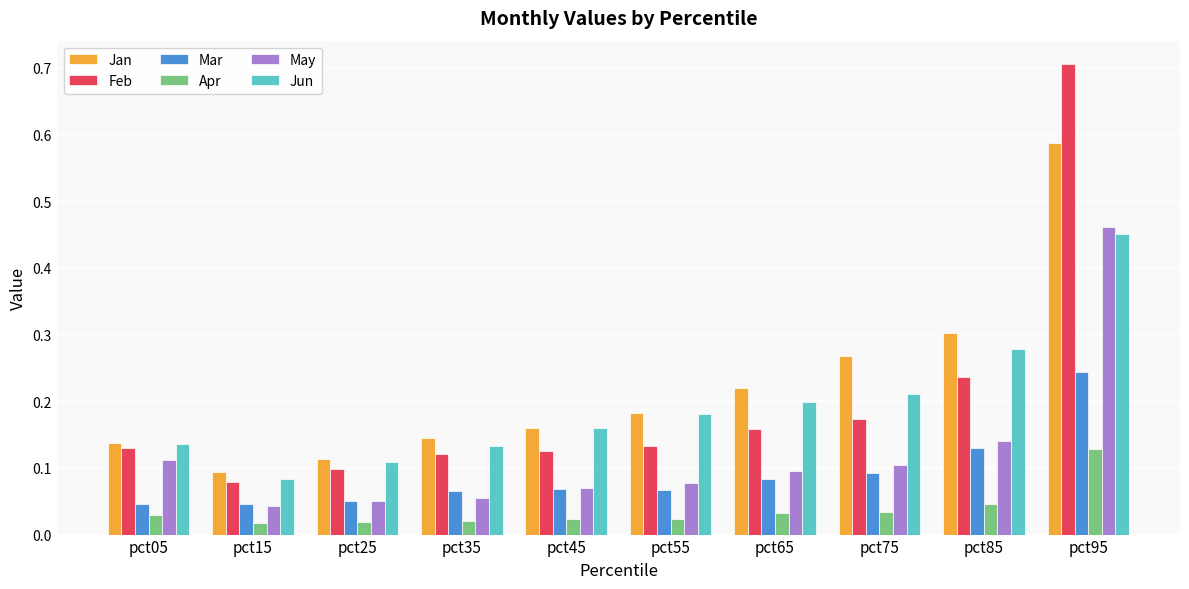

Which category has the highest value across all series?

pct95